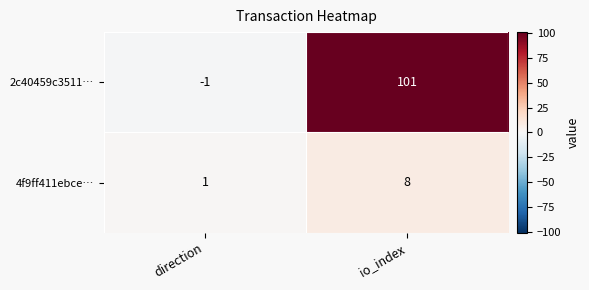

Which series has the largest total across all categories?

2c40459c3511…